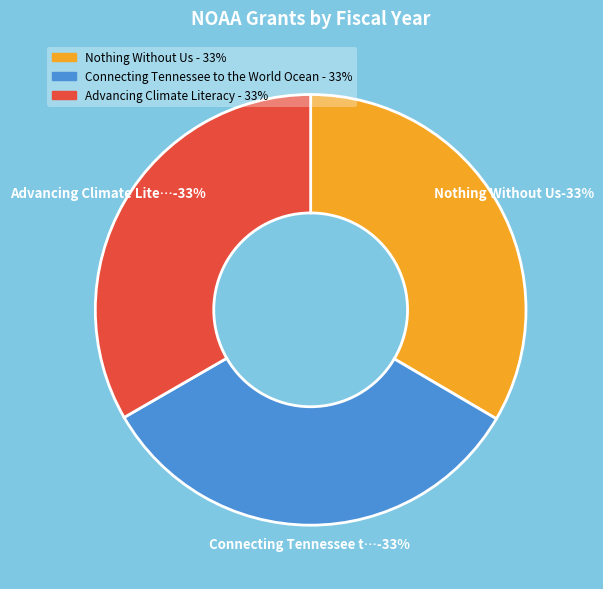

What is the smallest slice in the pie chart?

Connecting Tennessee to the World Ocean